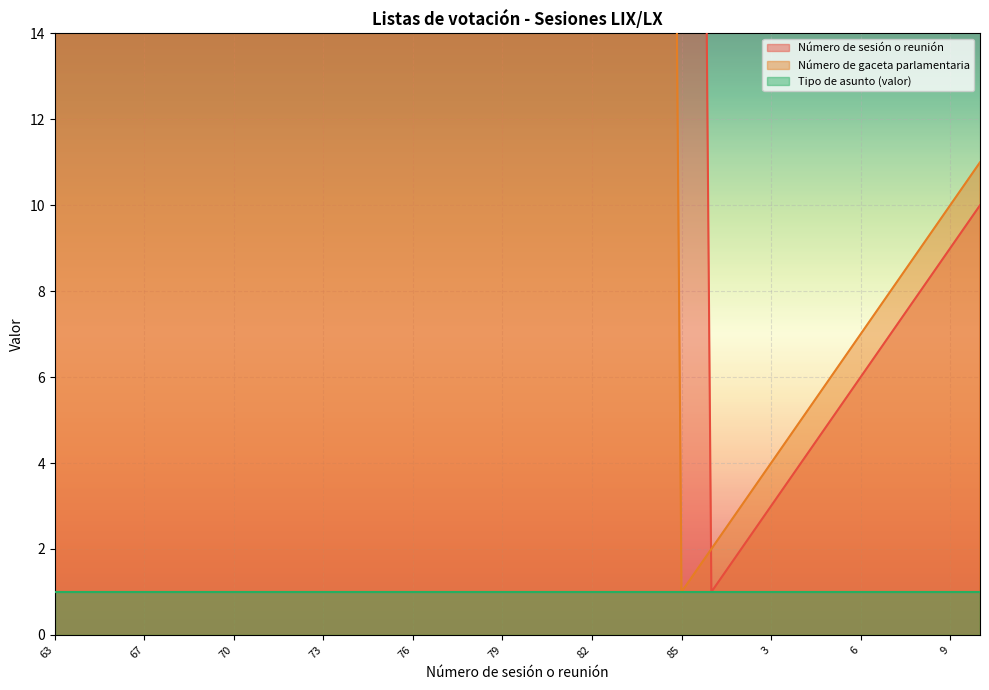

At which label does Número de gaceta parlamentaria first exceed 70?

70